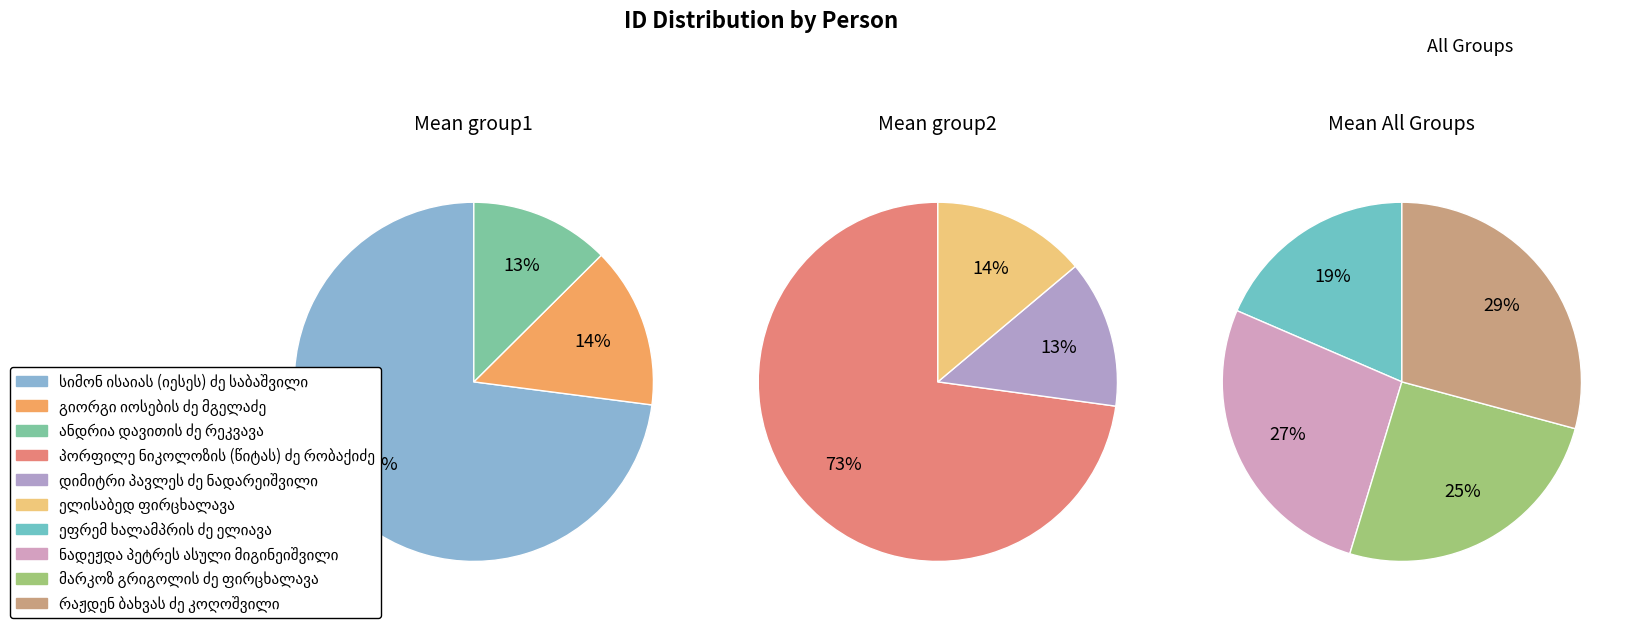

Is the sum of ელისაბედ ფირცხალავა and დიმიტრი პავლეს ძე ნადარეიშვილი greater than half?

No